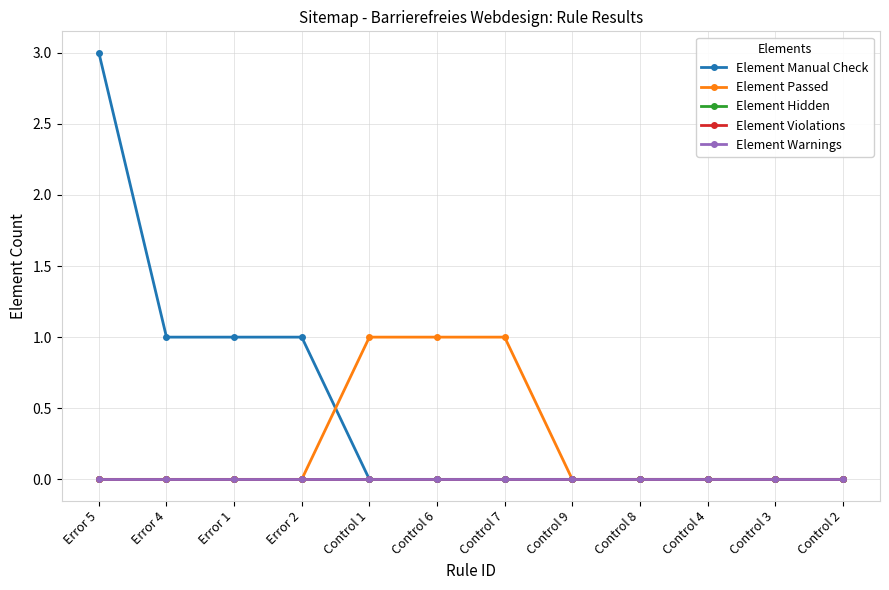

Is this an area chart (filled region under the line)?

No